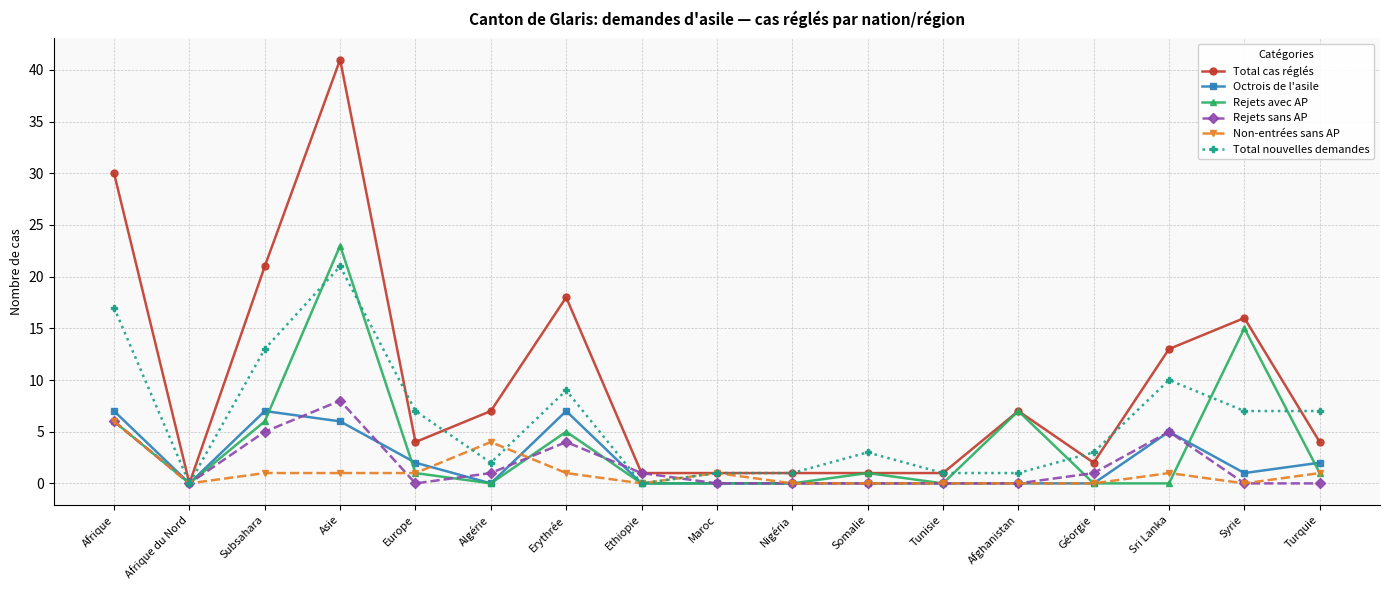

At which label is Total nouvelles demandes closest to 10?

Sri Lanka